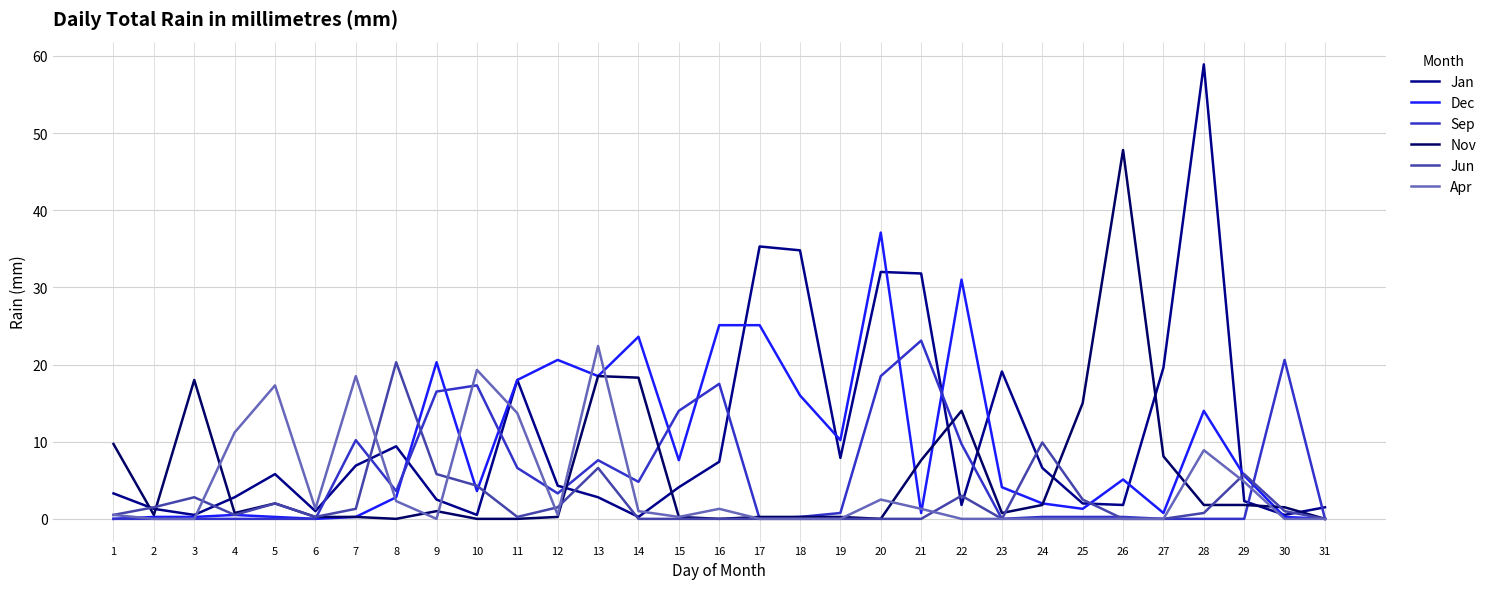

What is the spread (max minus min) of values at 4?

11.2